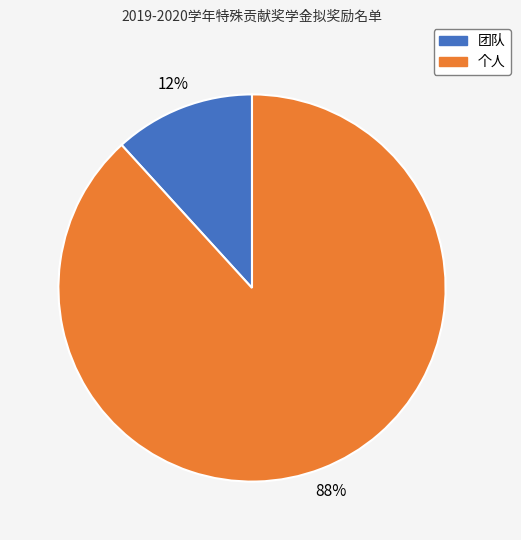

Count the number of slices in the pie.

2